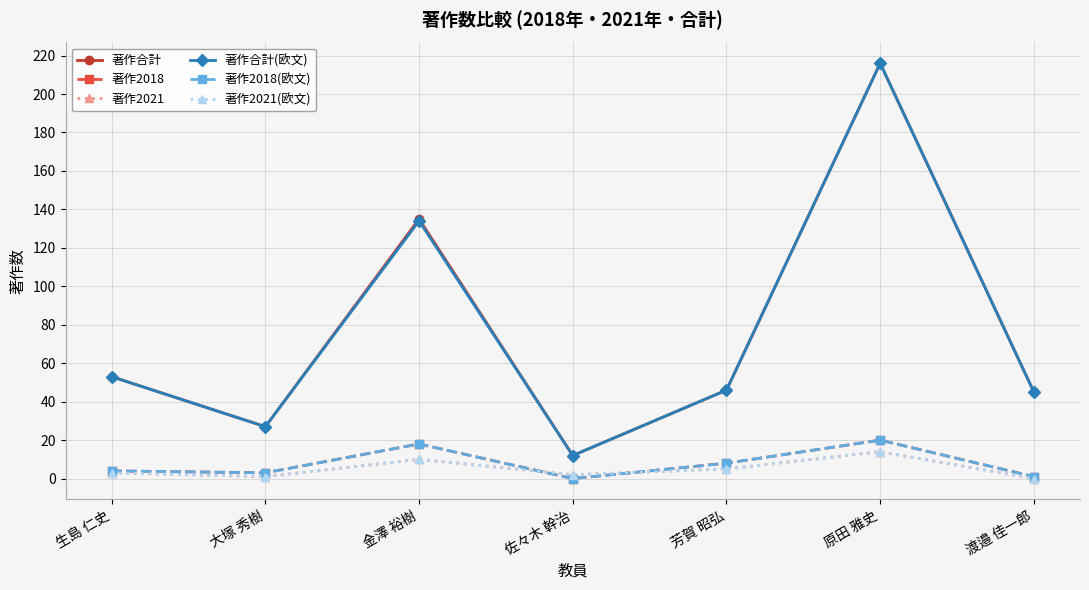

Count the number of categories in the chart.

7